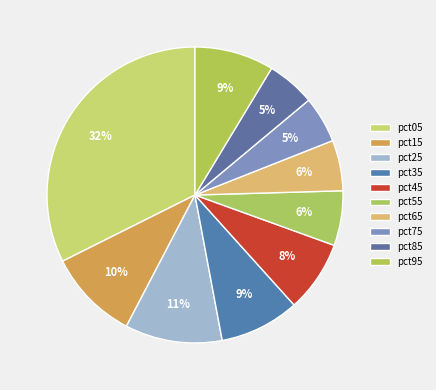

Is there a majority slice in this chart?

No